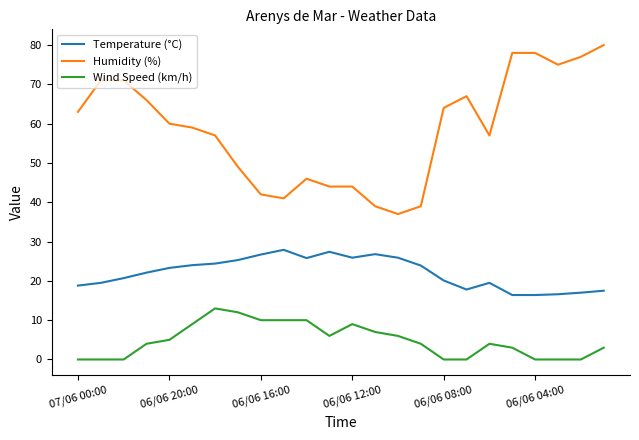

What is the greatest value displayed?

80.0